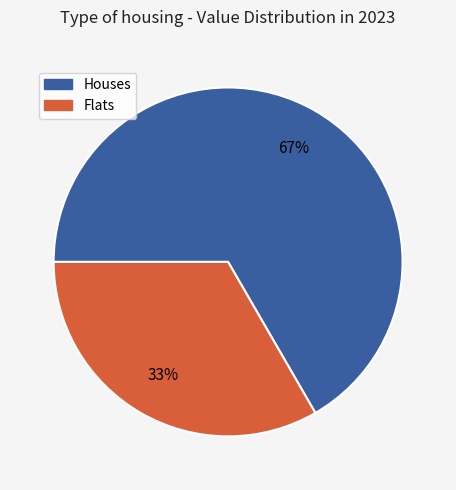

Do Houses and Flats together represent more than half of the pie?

Yes